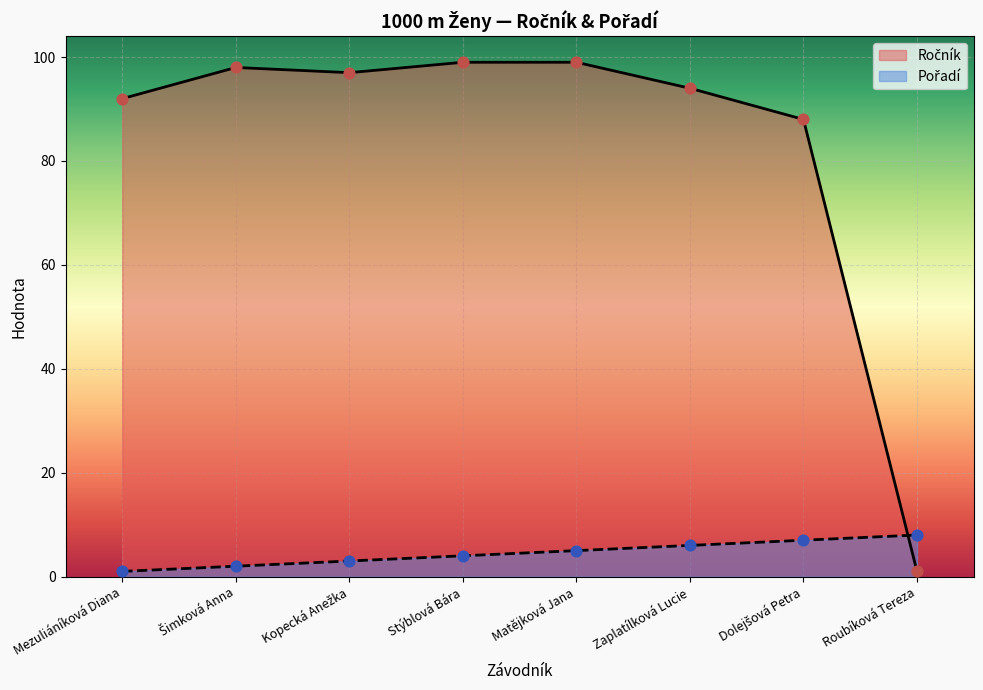

At how many categories does at least one series exceed 10?

7